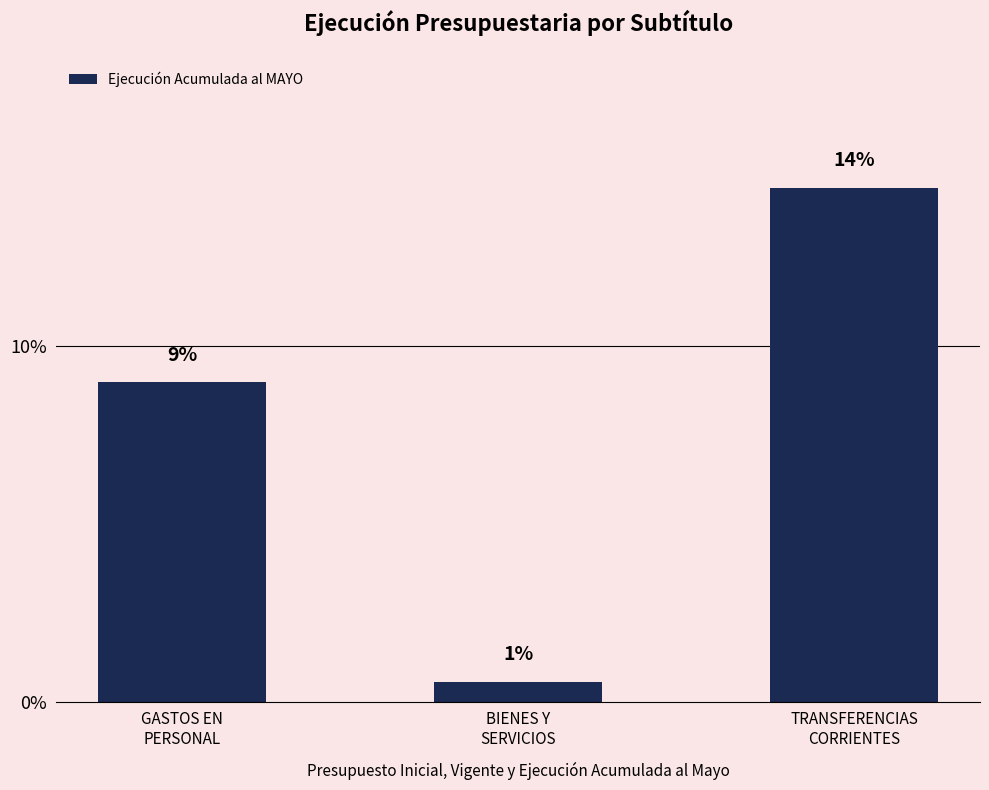

How many bars are there in total?

3